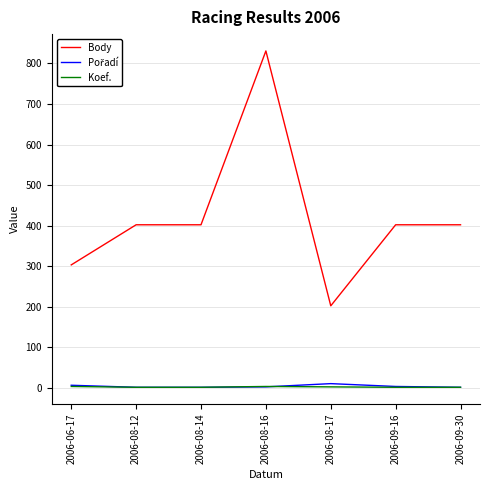

At which category is the sum across all series the highest?

2006-08-16